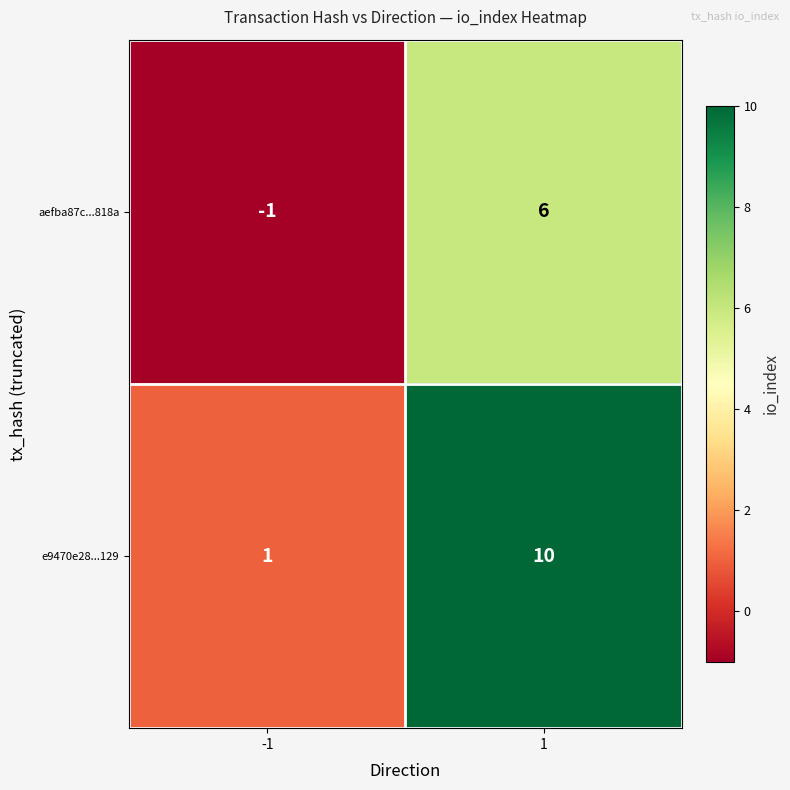

Is it true that aefba87c...818a equals 10 at 1?

False